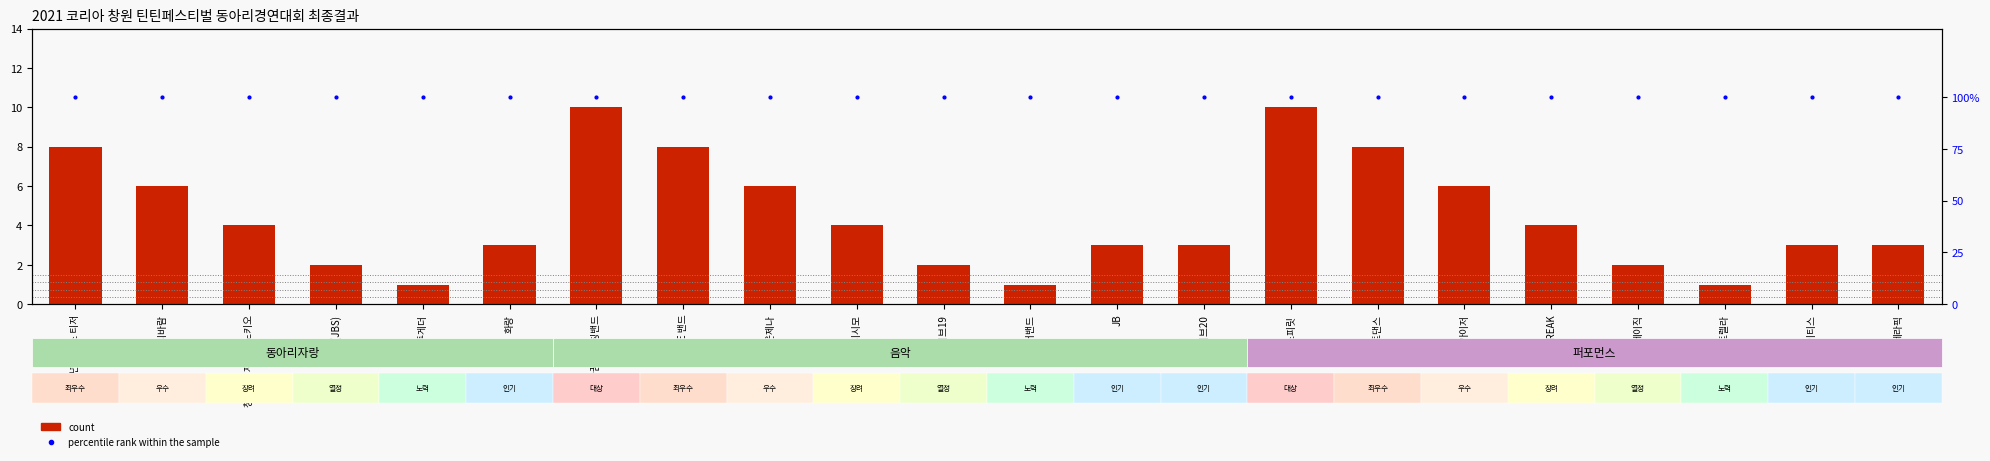

What is the total value across all series at 에스트렐라?

101